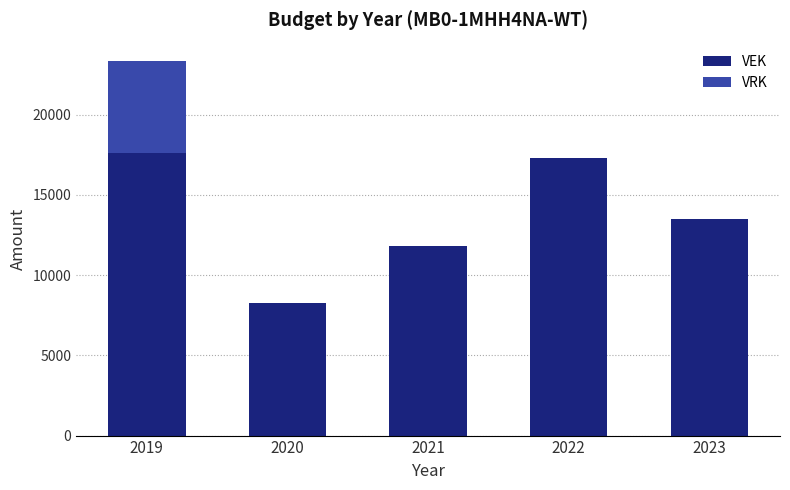

Are the bars grouped side by side (vs. stacked)?

No